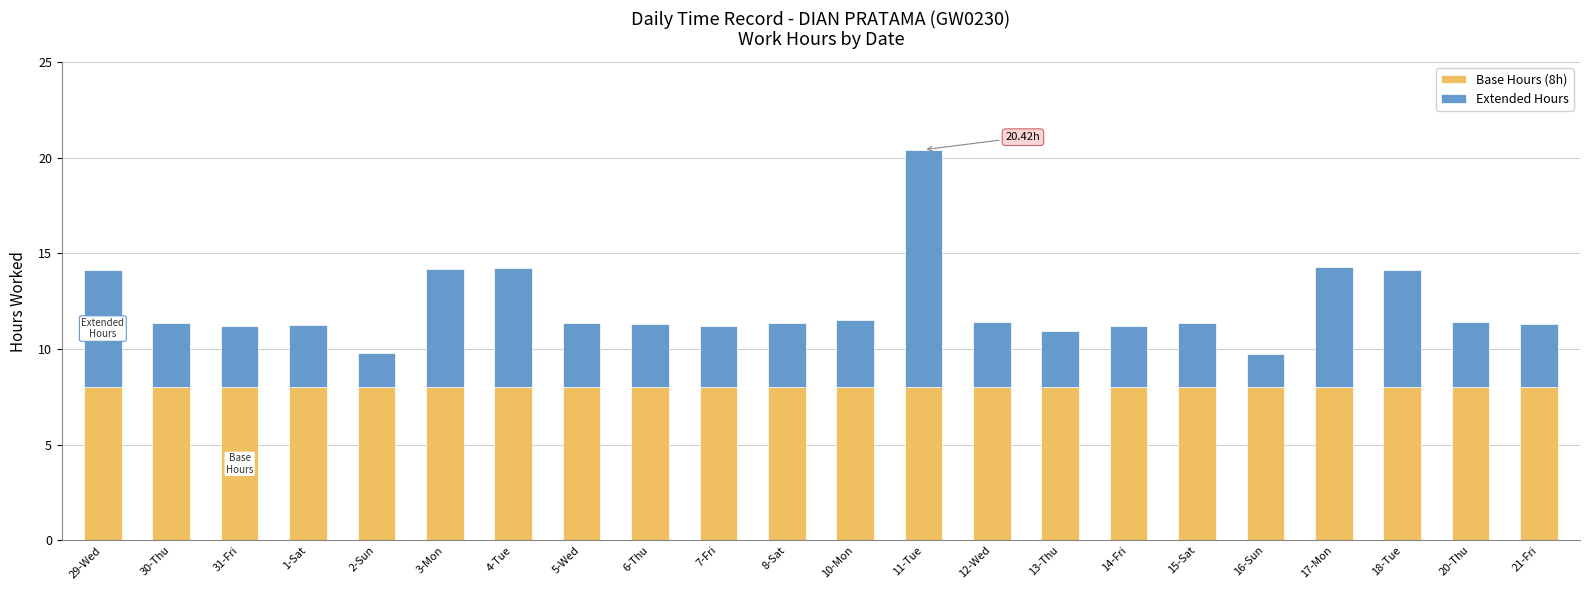

What is the total value across all series at 16-Sun?

9.7